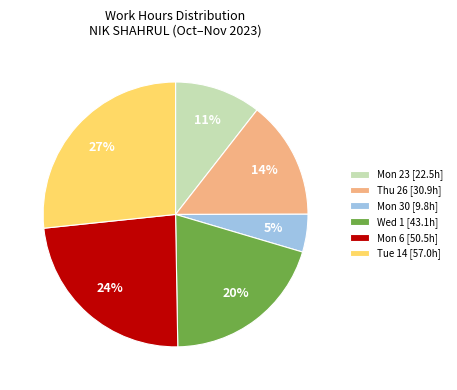

True or false: Mon 23 [22.5h] accounts for 1% of the total.

False